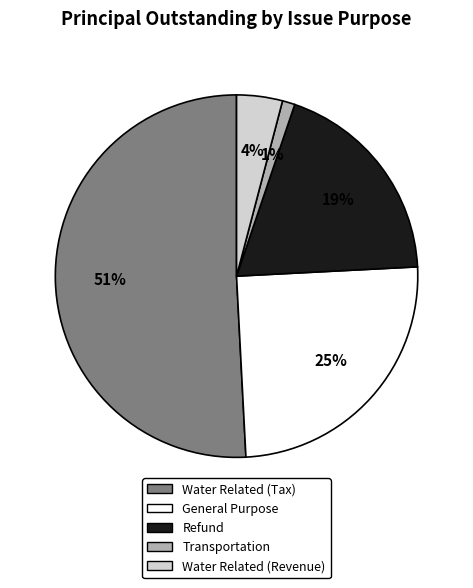

Does Transportation represent more than half of the total?

No